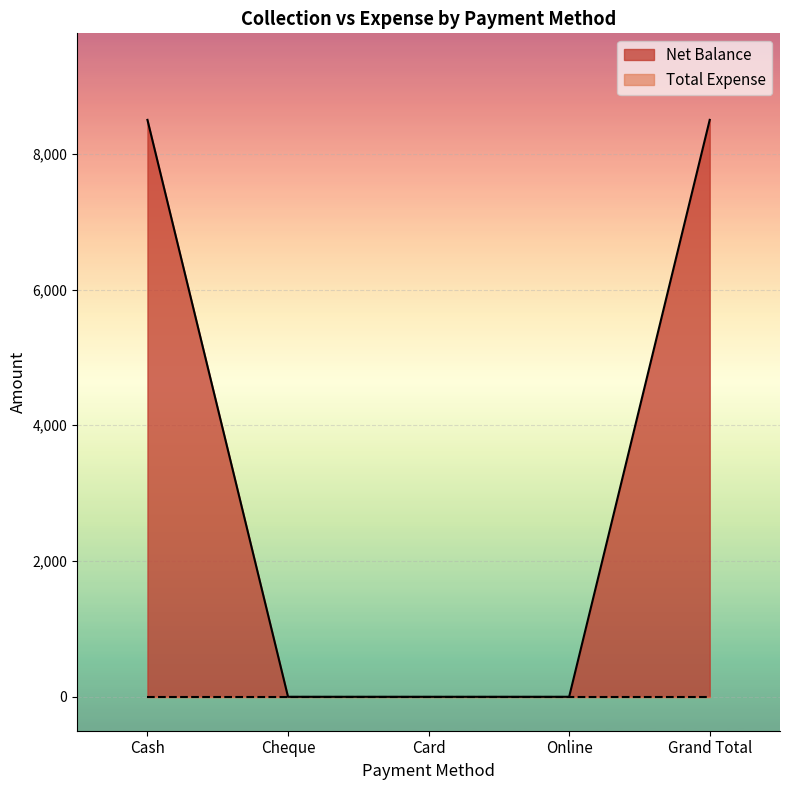

Rank the categories by value from lowest to highest.

Cheque, Card, Online, Cash, Grand Total